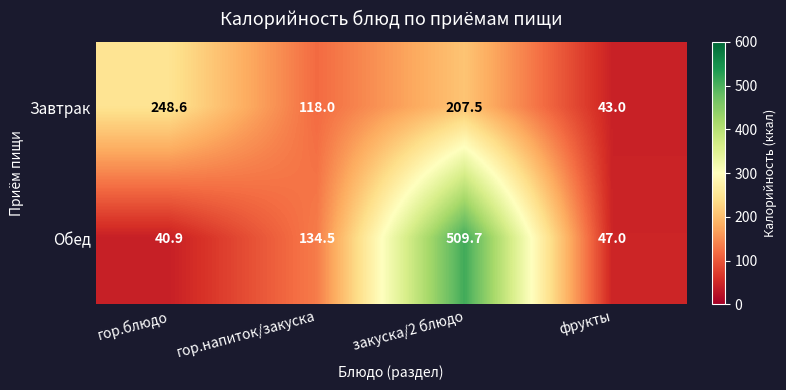

What is the spread (max minus min) of values at закуска/2 блюдо?

302.2